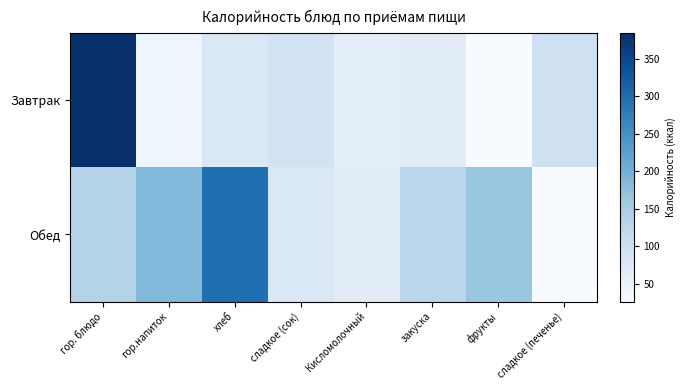

At how many categories does at least one series exceed 326?

1